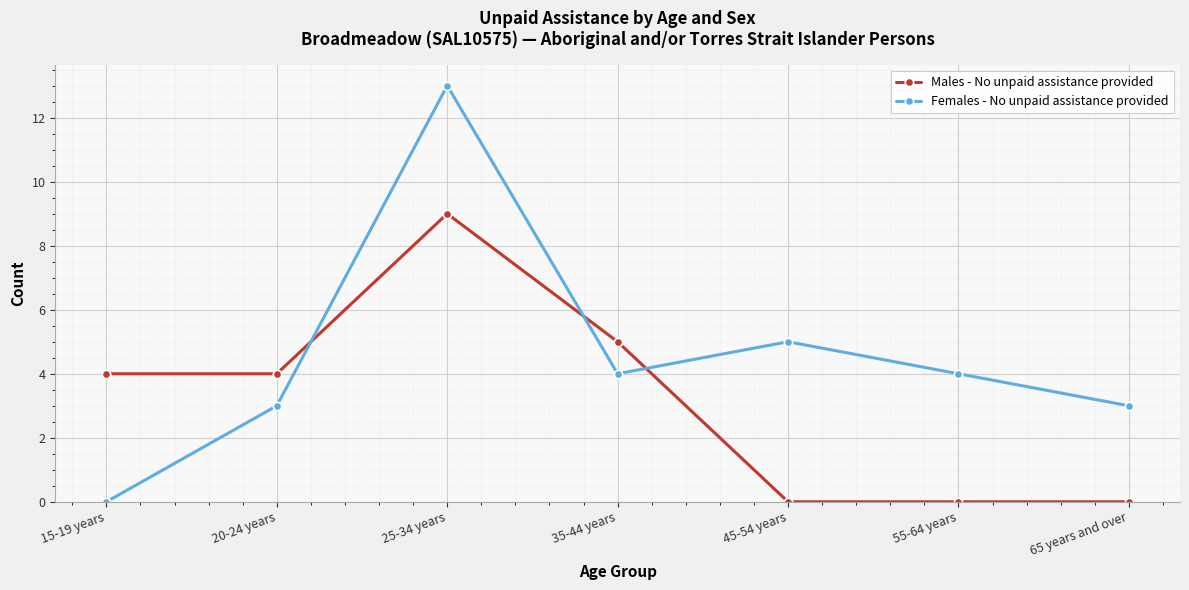

Rank the series by their average value, from lowest to highest.

Males - No unpaid assistance provided, Females - No unpaid assistance provided